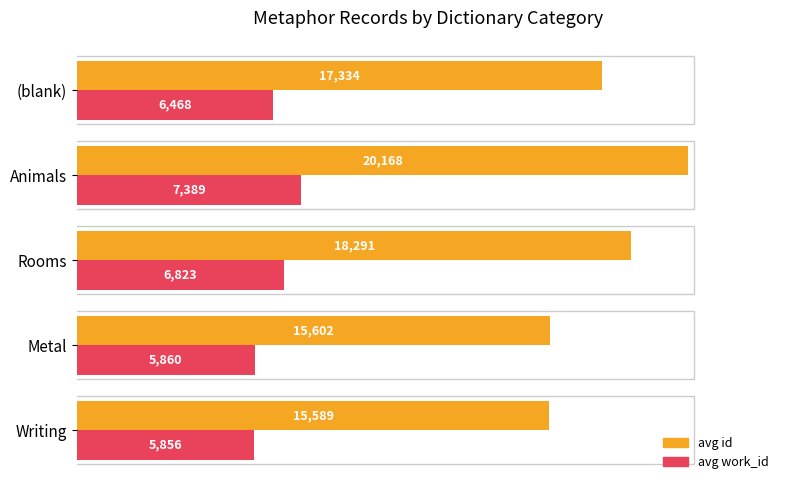

What are all the series names shown in the legend?

avg id, avg work_id